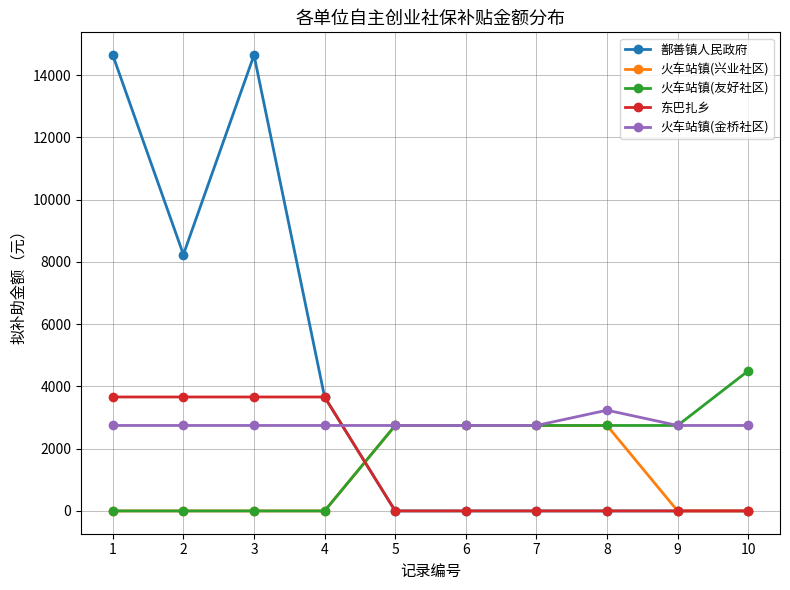

Reading left to right, what are all the values shown in this chart?

鄯善镇人民政府: 14640.0	8235.0	14640.0	3660.0	0.0	0.0	0.0	0.0	0.0	0.0
火车站镇(兴业社区): 0.0	0.0	0.0	0.0	2745.0	2745.0	2745.0	2745.0	0.0	0.0
火车站镇(友好社区): 0.0	0.0	0.0	0.0	2745.0	2745.0	2745.0	2745.0	2745.0	4500.0
东巴扎乡: 3660.0	3660.0	3660.0	3660.0	0.0	0.0	0.0	0.0	0.0	0.0
火车站镇(金桥社区): 2745.0	2745.0	2745.0	2745.0	2745.0	2745.0	2745.0	3235.2	2745.0	2745.0